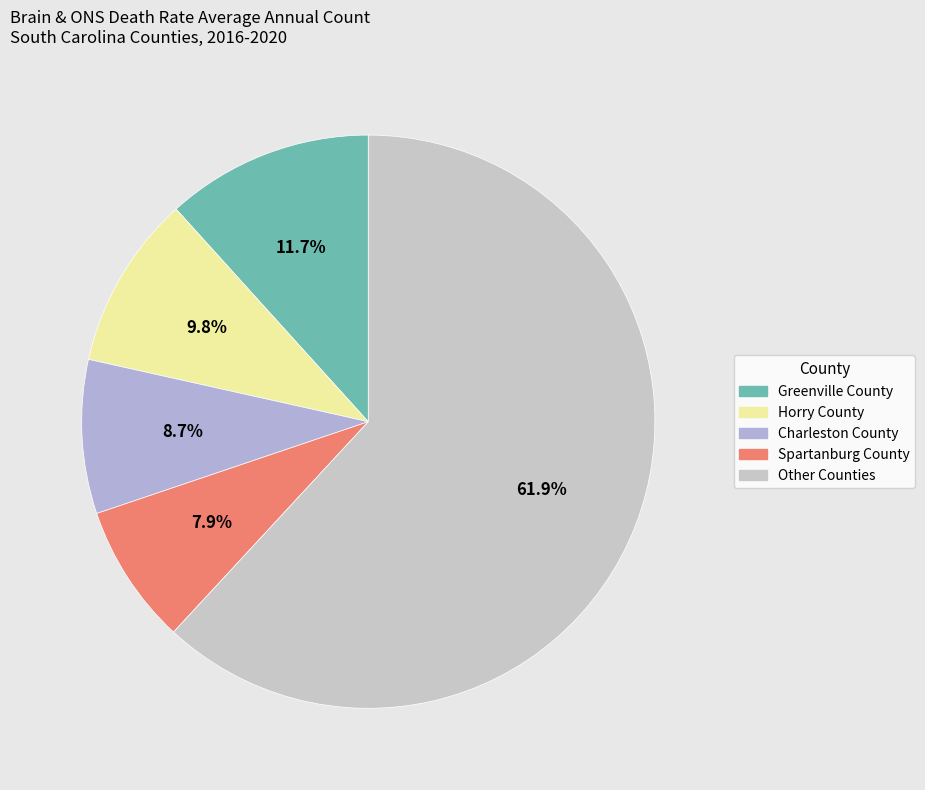

How many slices are in this pie chart?

5